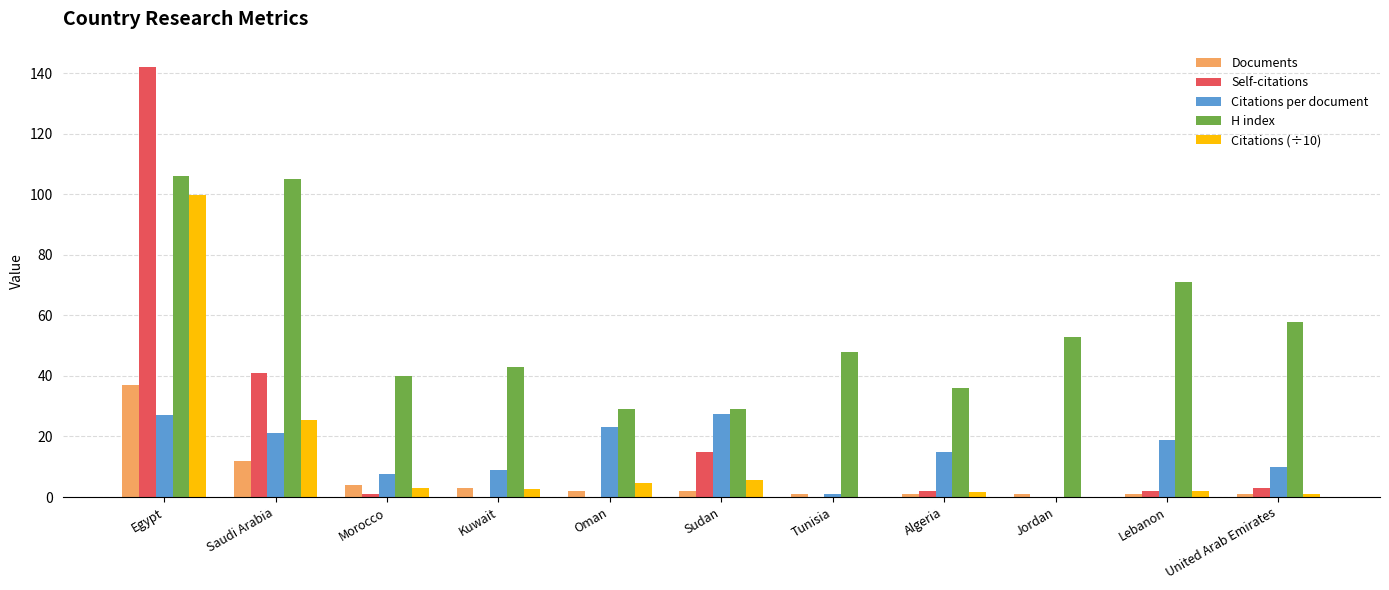

How many categories are shown in the chart?

11